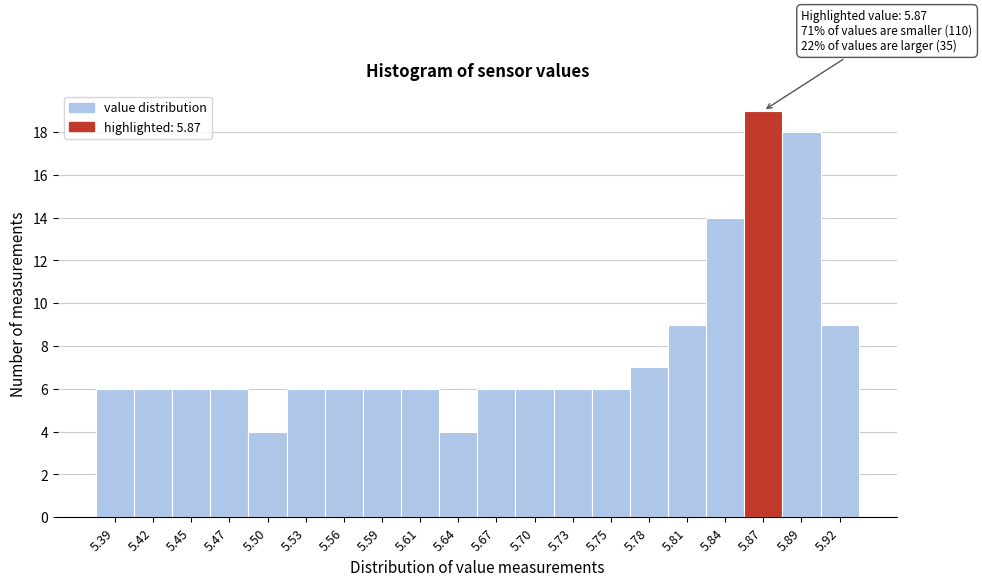

Reading right to left, list all the values displayed in this chart.

5.92=9	5.89=18	5.87=19	5.84=14	5.81=9	5.78=7	5.75=6	5.73=6	5.70=6	5.67=6	5.64=4	5.61=6	5.59=6	5.56=6	5.53=6	5.50=4	5.47=6	5.45=6	5.42=6	5.39=6